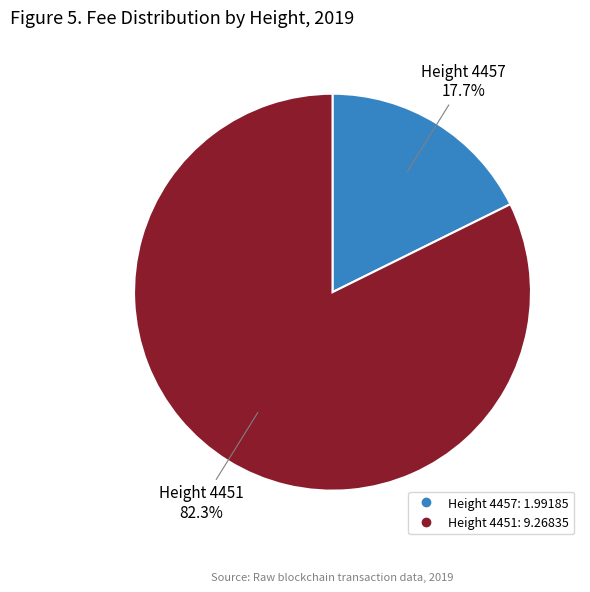

To the nearest percent, what is the difference between the largest and smallest slice percentages?

65%